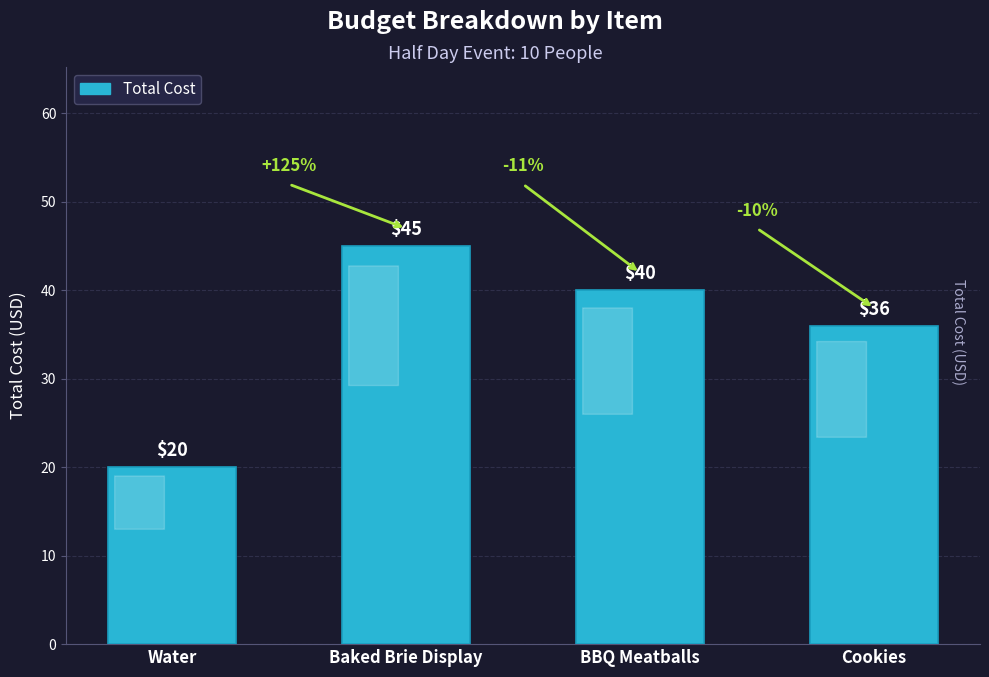

The value at Baked Brie Display is 59. True or false?

False